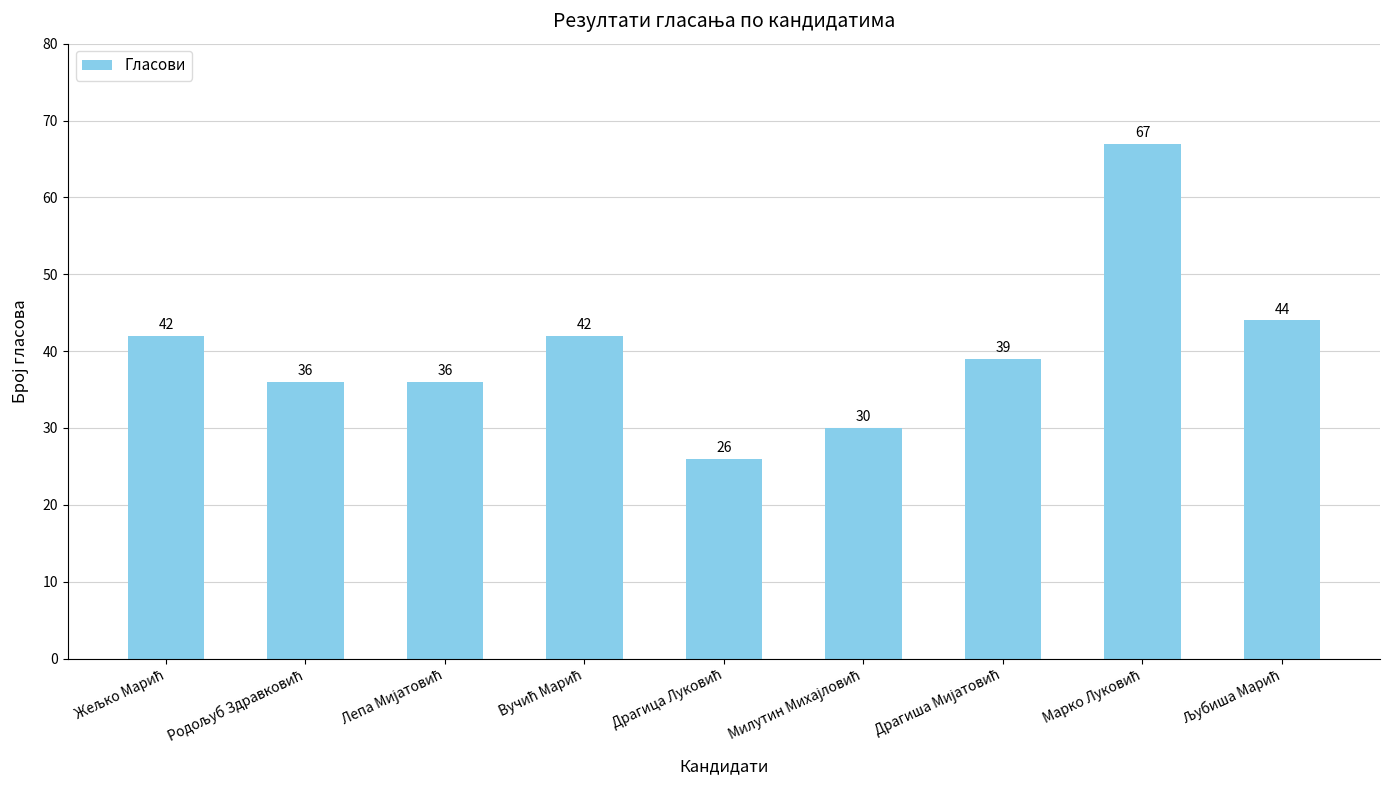

How many data points are less than 39?

4